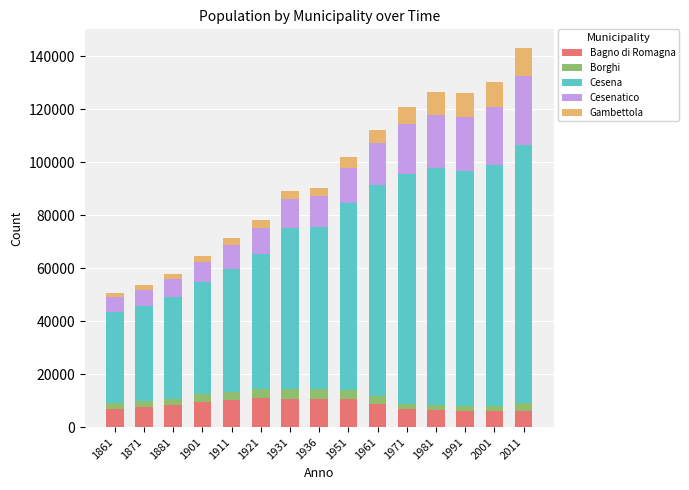

What is the difference between the maximum and minimum values in the Bagno di Romagna series?

4712